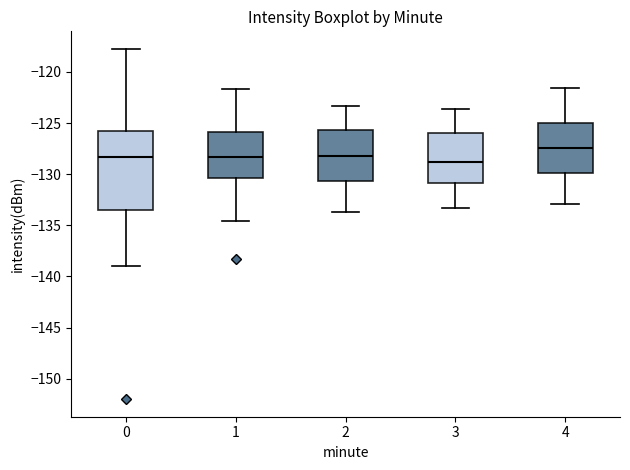

Comparing the boxes themselves (not the whiskers), which one is the tallest?

0